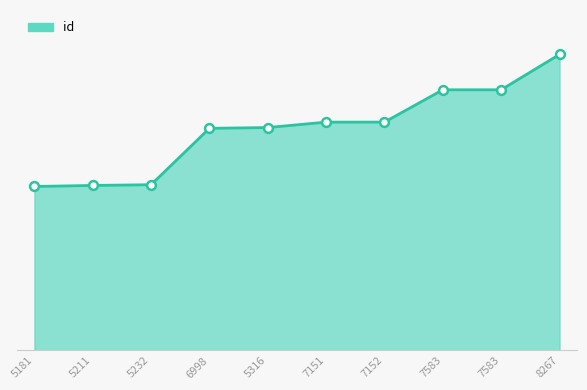

Which has a higher value, 8267 or 5211?

8267